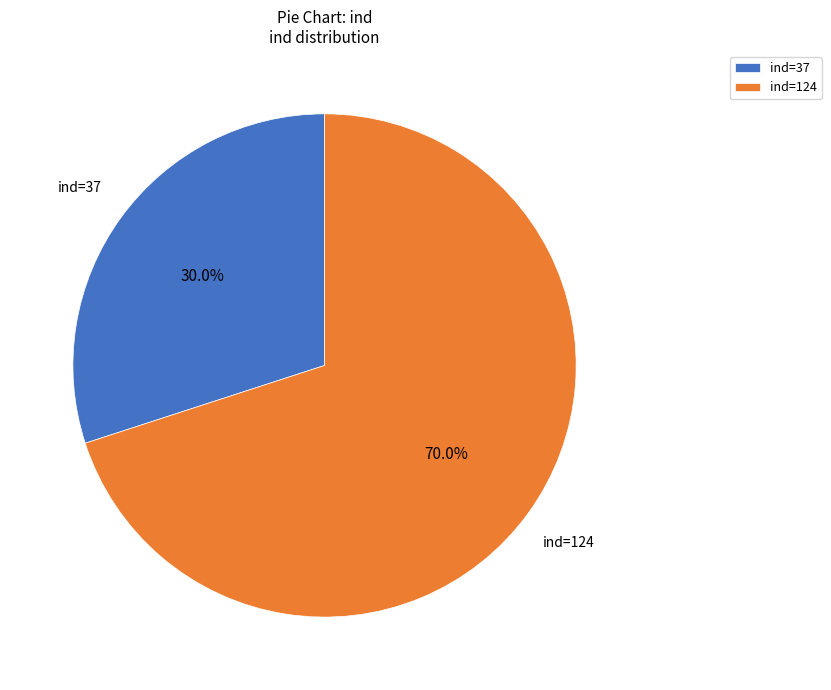

What is the smallest slice in the pie chart?

ind=37